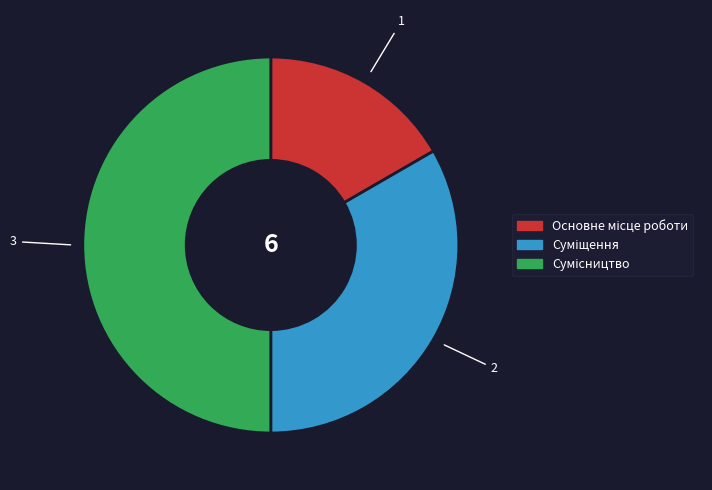

Combined, what portion of the pie is Сумісництво and Основне місце роботи?

66.7%